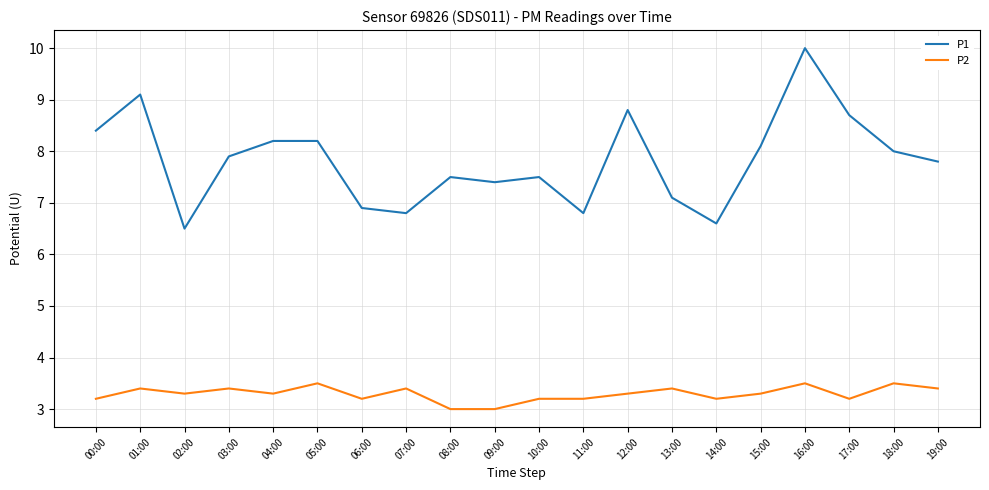

Which series changed the most between 16:00 and 18:00?

P1